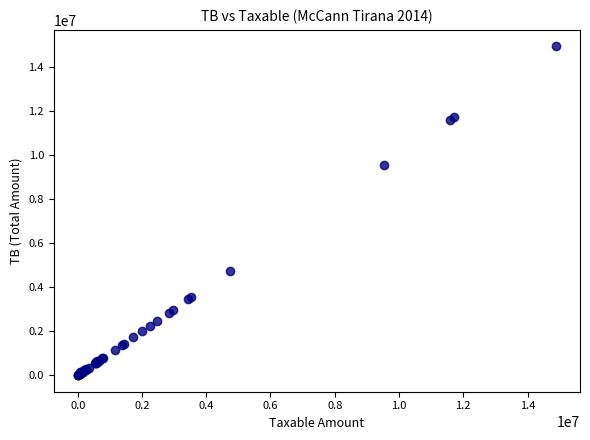

What Y value in the scatter plot is closest to 7465579?

9536057.6